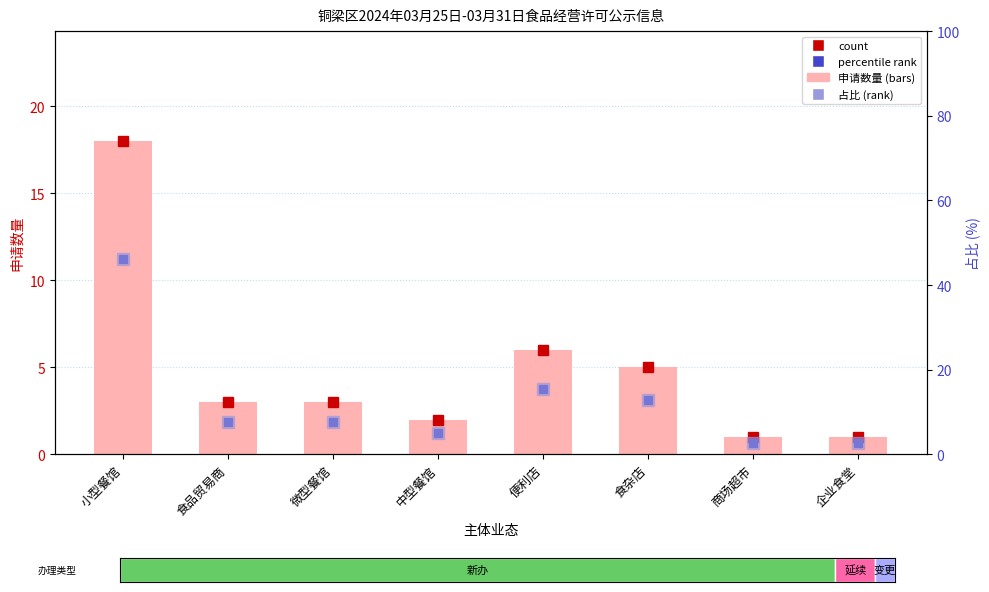

Reading left to right, extract all data points from this chart.

count (申请数): 小型餐馆=18.0	食品贸易商=3.0	微型餐馆=3.0	中型餐馆=2.0	便利店=6.0	食杂店=5.0	商场超市=1.0	企业食堂=1.0
percentile rank: 小型餐馆=46.2	食品贸易商=7.7	微型餐馆=7.7	中型餐馆=5.1	便利店=15.4	食杂店=12.8	商场超市=2.6	企业食堂=2.6